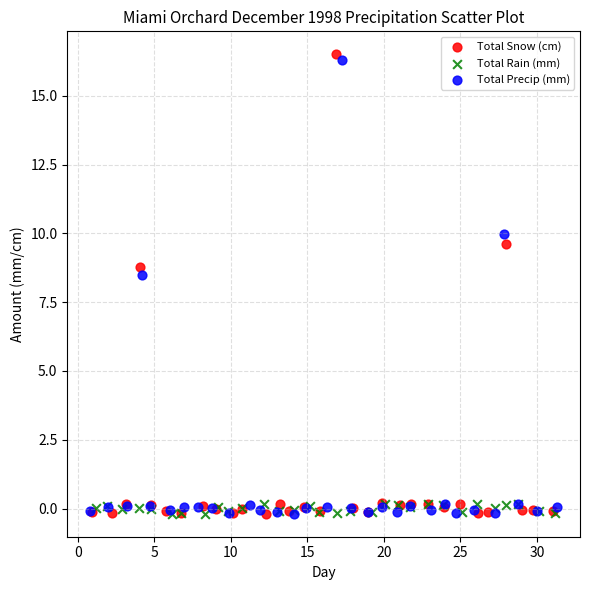

Which series has the largest Y range (max minus min)?

Total Snow (cm)